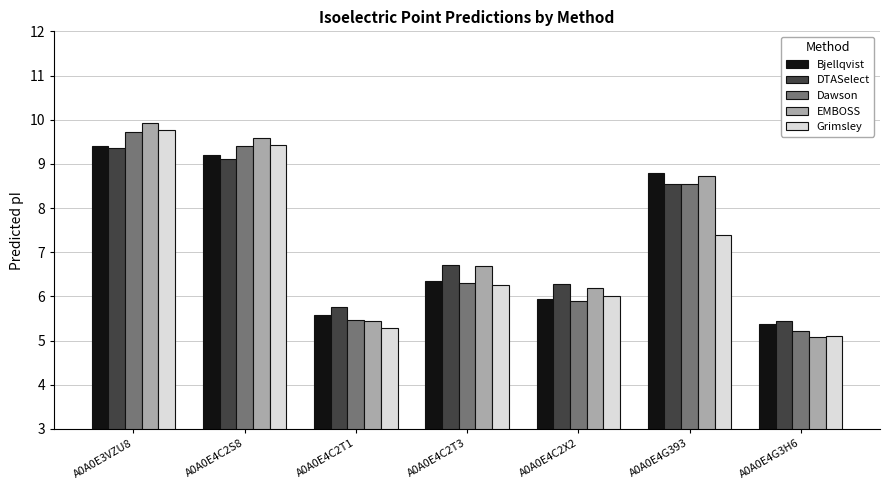

Which label corresponds to the smallest value in the chart?

A0A0E4G3H6